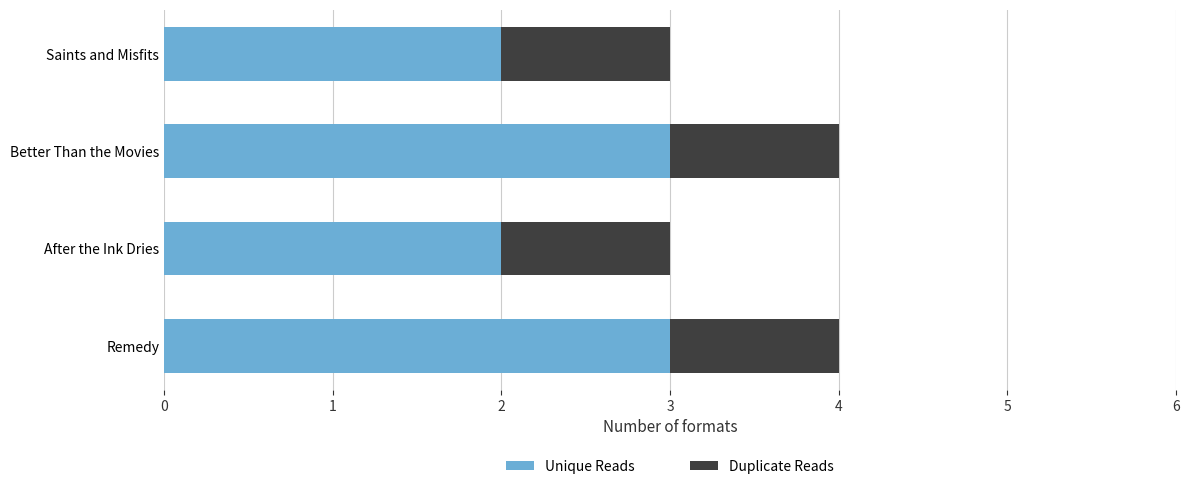

What is the maximum value for Unique Reads?

3